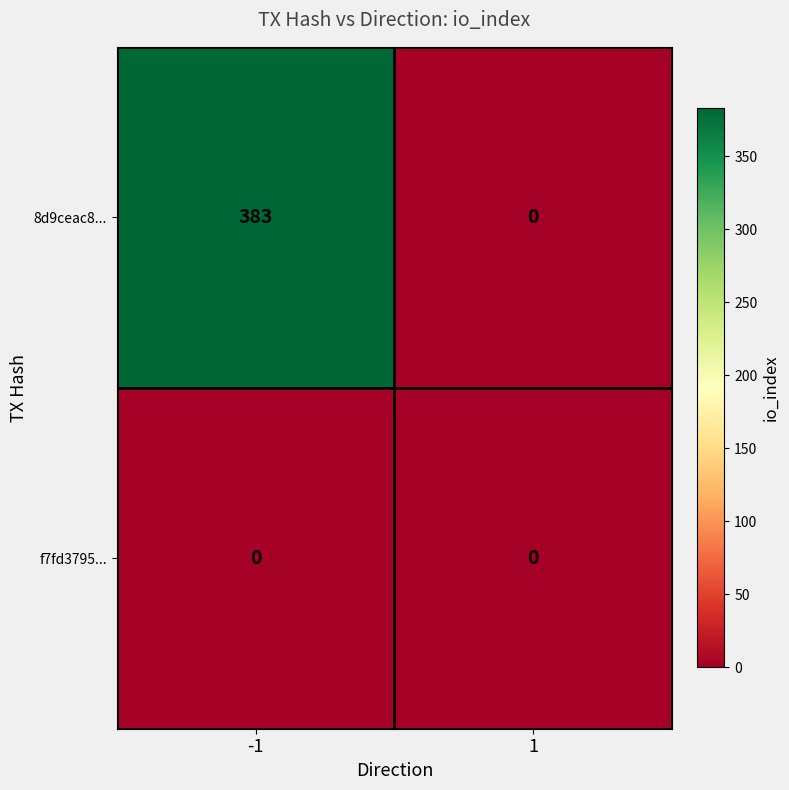

Reading left to right, transcribe all the data shown in this chart.

8d9ceac8...: 383	0
f7fd3795...: 0	0